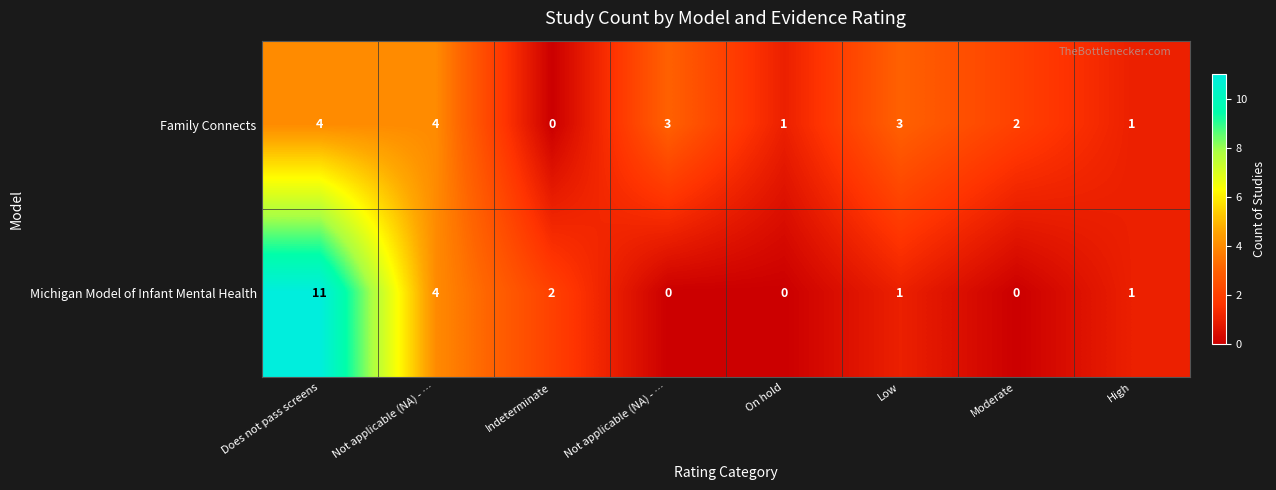

Reading left to right, transcribe all the data shown in this chart.

Family Connects: Does not pass screens=4	Not applicable (NA) - …=4	Indeterminate=0	Not applicable (NA) - …=3	On hold=1	Low=3	Moderate=2	High=1
Michigan Model of Infant Mental Health: Does not pass screens=11	Not applicable (NA) - …=4	Indeterminate=2	Not applicable (NA) - …=0	On hold=0	Low=1	Moderate=0	High=1